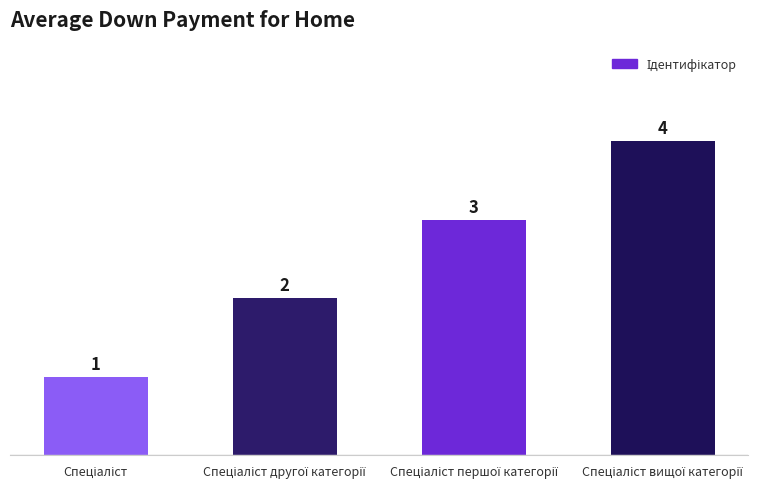

Count the number of categories in the chart.

4